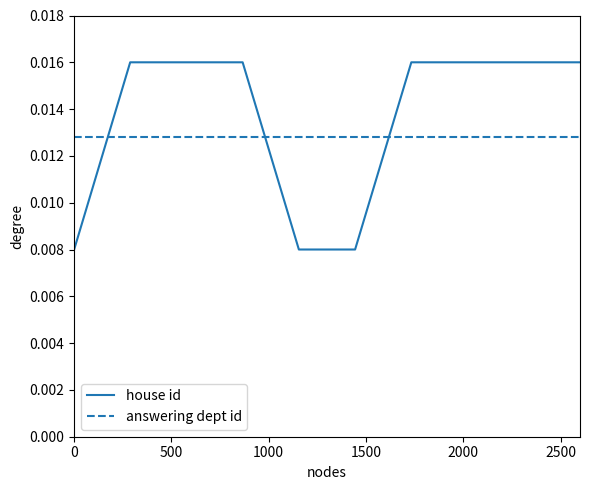

Which series has the widest spread of values?

house id